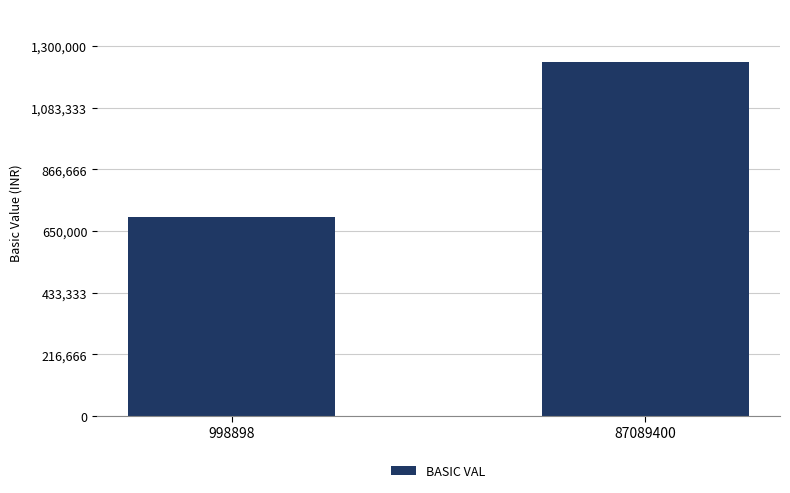

Which category has the highest value across all series?

87089400